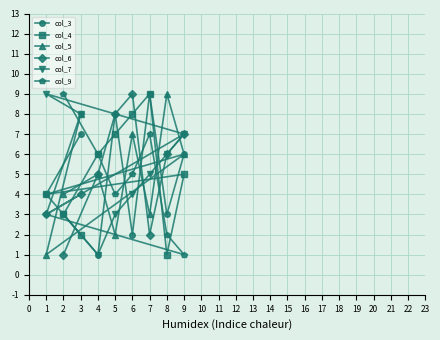

The value of col_5 at 2 is 2. True or false?

False